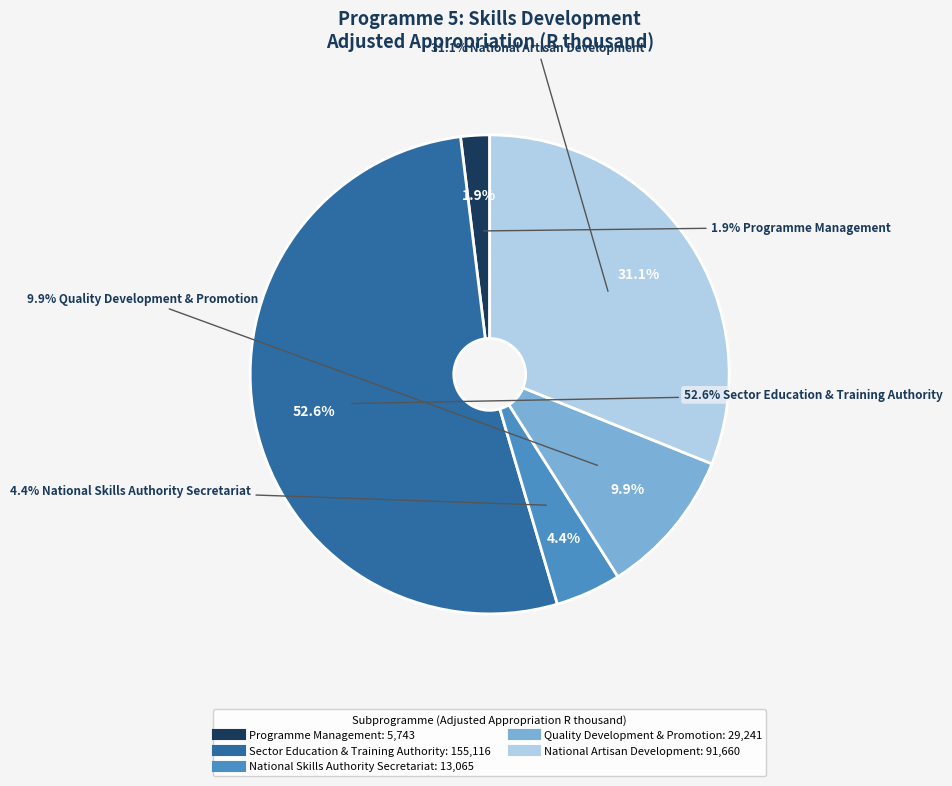

What percentage is the Programme Management: Skills Development slice, to the nearest percent?

2%